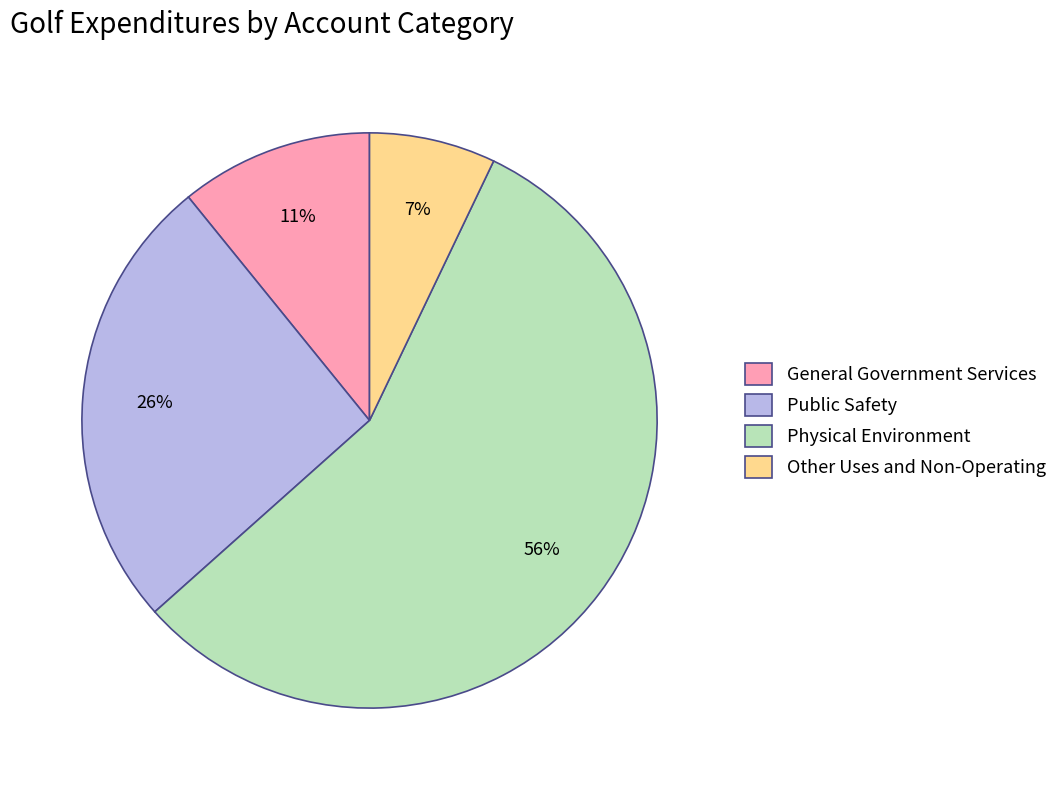

Between Other Uses and Non-Operating and Public Safety, which is larger?

Public Safety